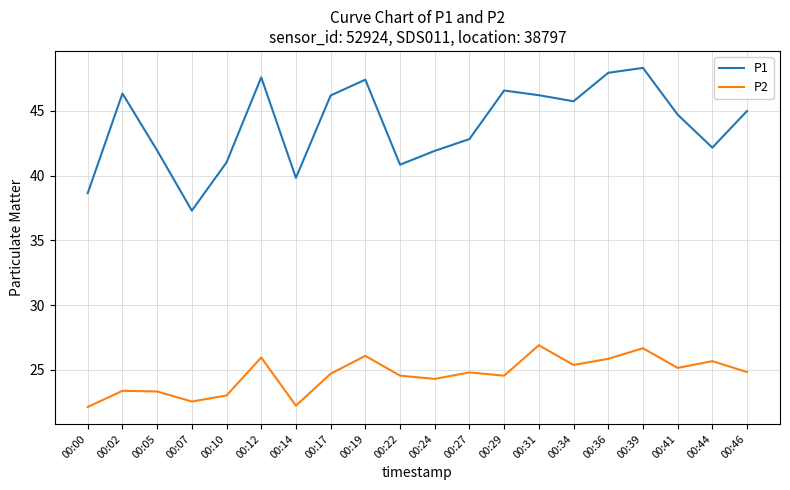

In P2, how many points are higher than both neighbors (excluding endpoints)?

7